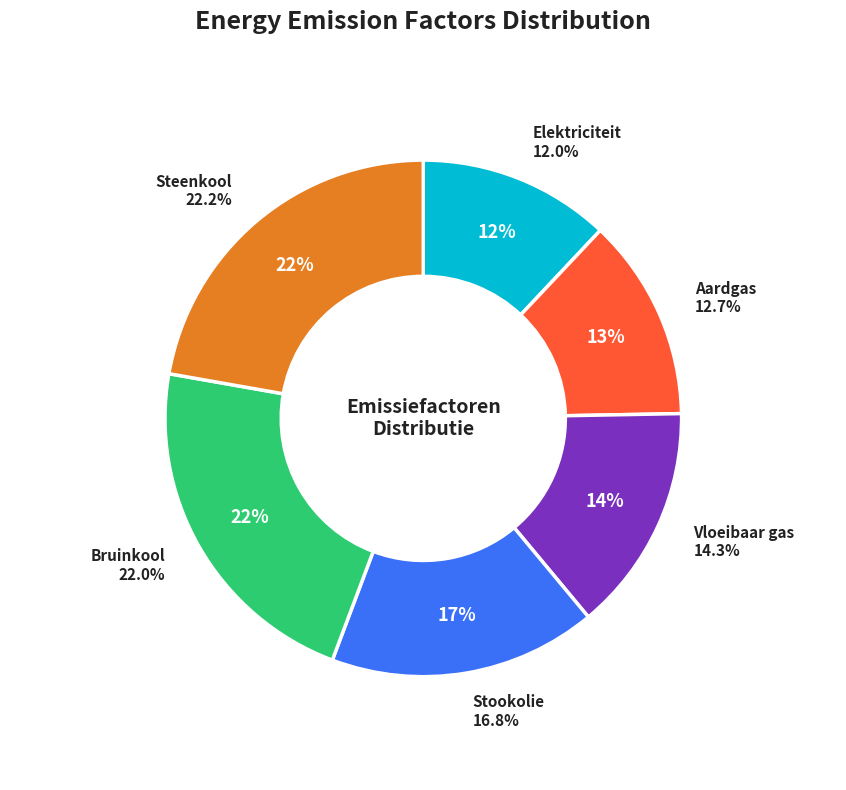

Between Vloeibaar gas and Bruinkool, which is larger?

Bruinkool